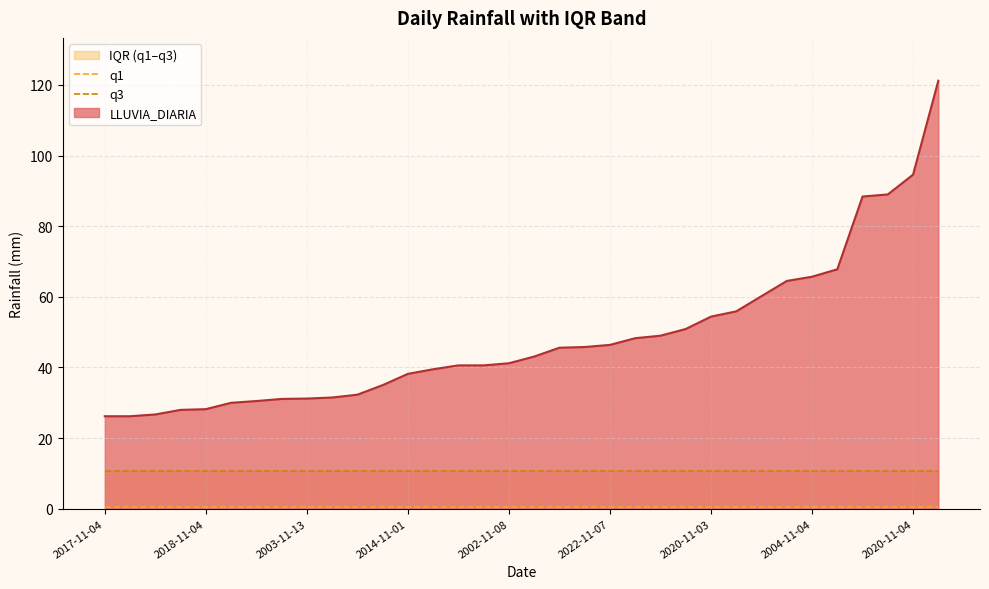

True or false: LLUVIA_DIARIA has a value of 46.4 at 2022-11-07.

True